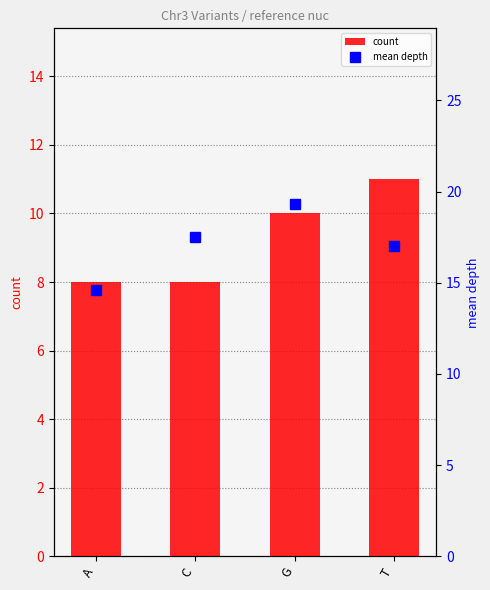

What is the total value across all series at G?

29.3